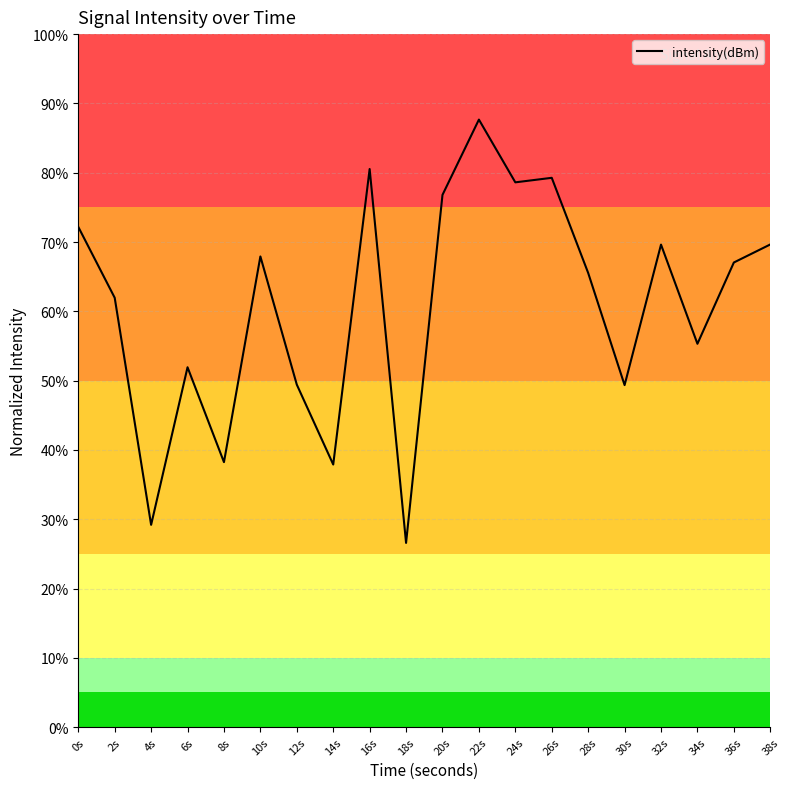

What is the average value?

60.7